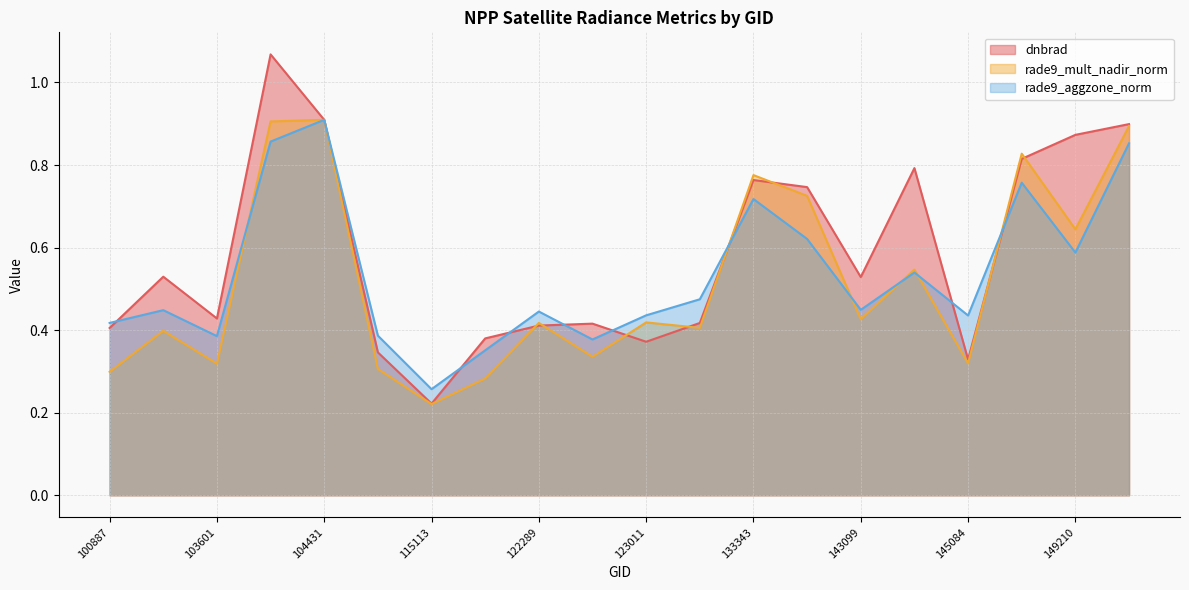

How many interior local valleys does the rade9_aggzone_norm series have?

6